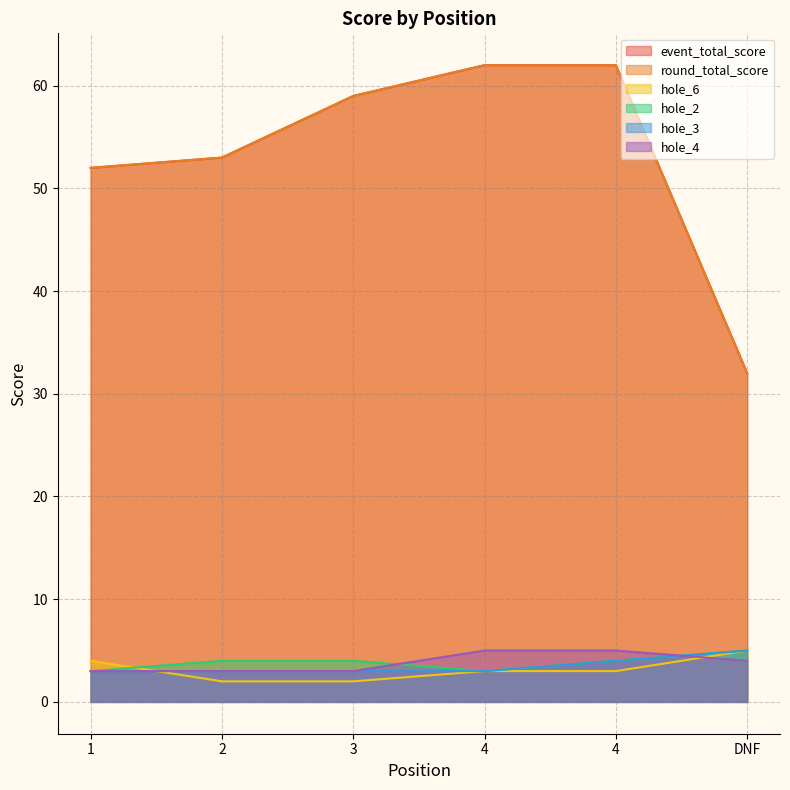

Reading right to left, list all the values displayed in this chart.

event_total_score: DNF=32	4=62	4=62	3=59	2=53	1=52
round_total_score: DNF=32	4=62	4=62	3=59	2=53	1=52
hole_6: DNF=5	4=3	4=3	3=2	2=2	1=4
hole_2: DNF=5	4=4	4=3	3=4	2=4	1=3
hole_3: DNF=5	4=4	4=3	3=3	2=3	1=3
hole_4: DNF=4	4=5	4=5	3=3	2=3	1=3